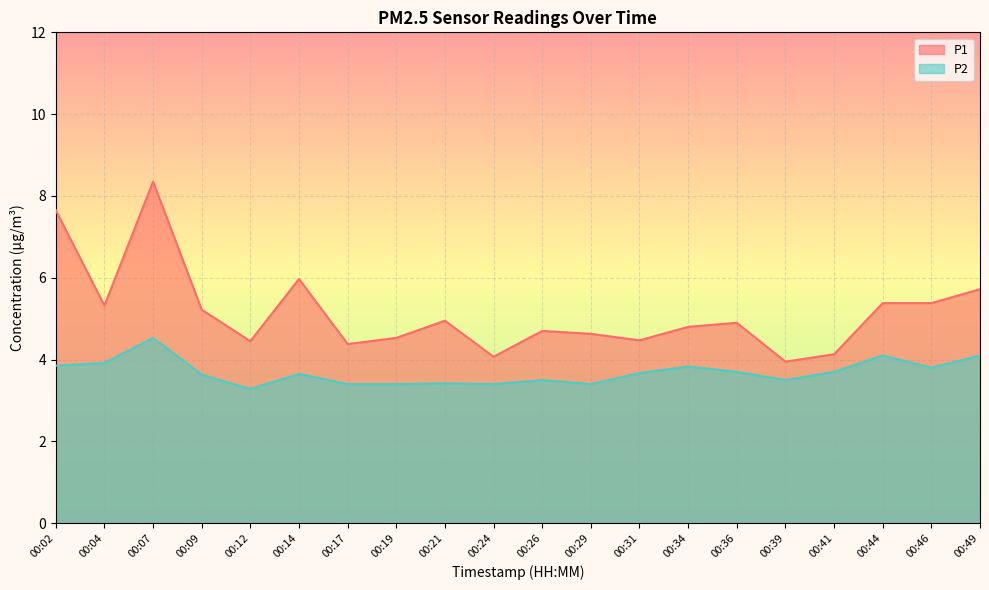

True or false: P2 and P1 intersect in this chart.

False